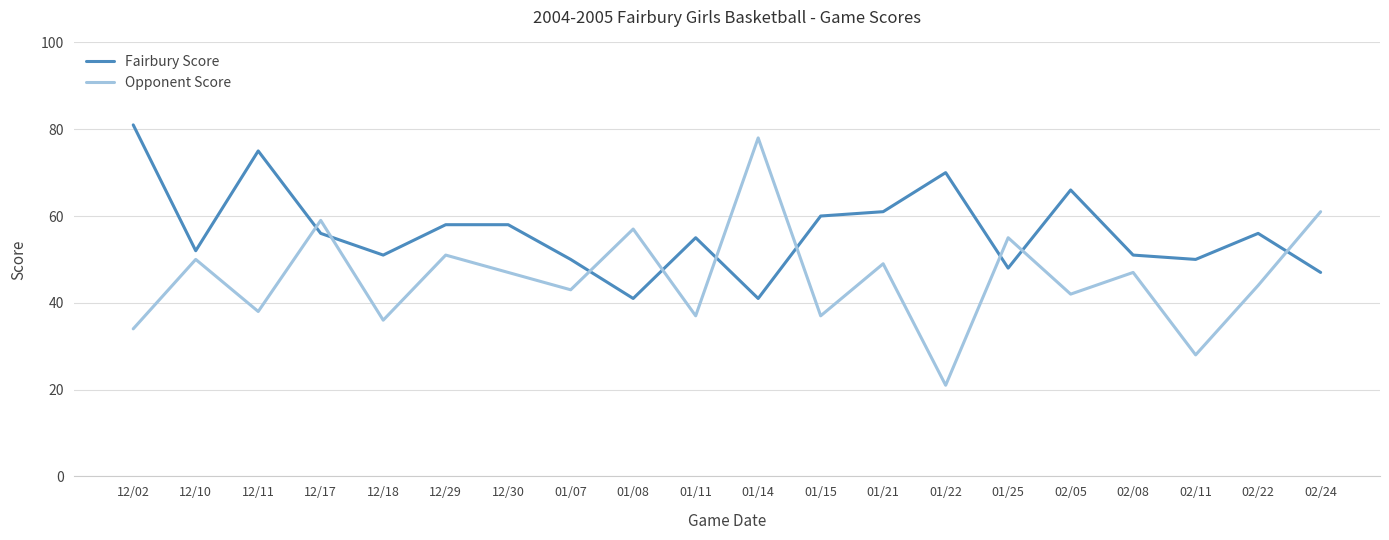

What is the maximum value for Fairbury Score?

81